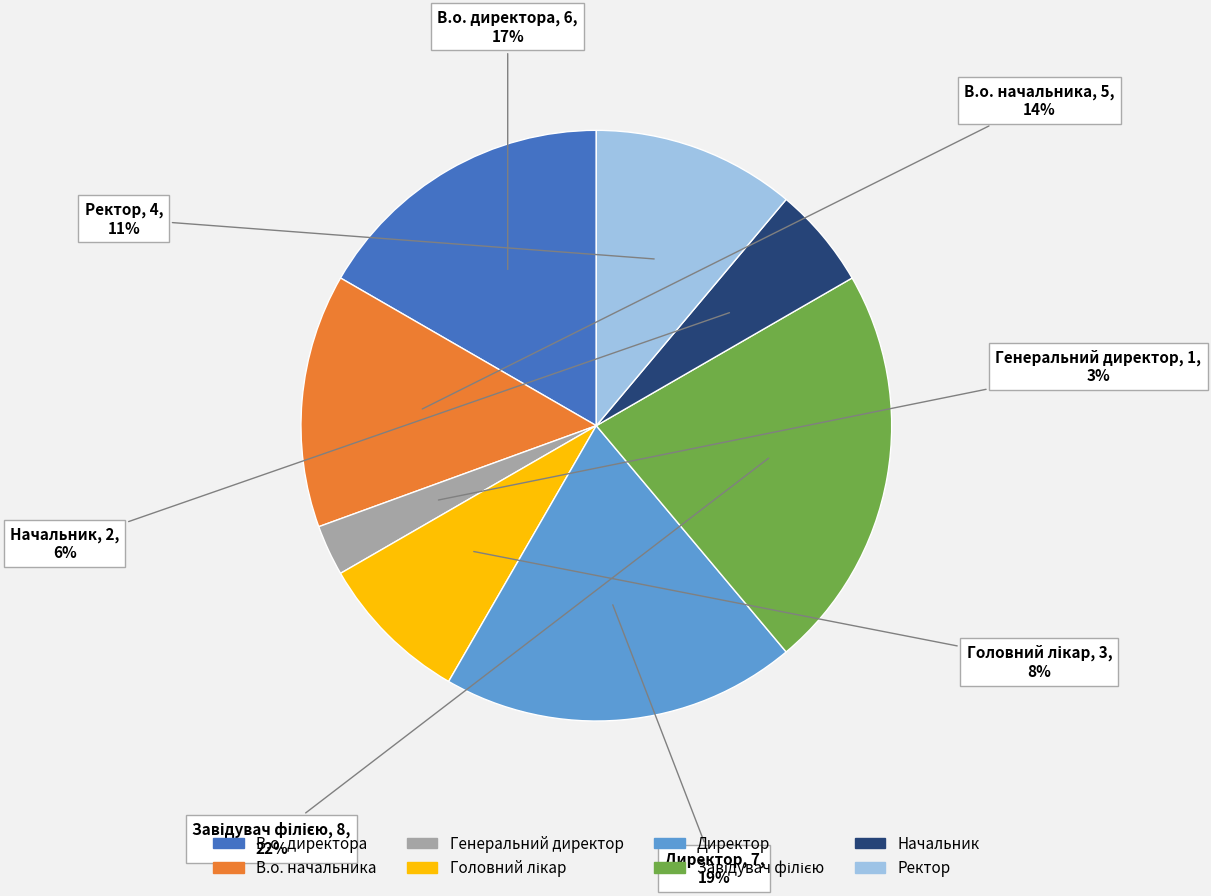

What is the ratio of the value at В.о. директора to the value at Директор?

0.9